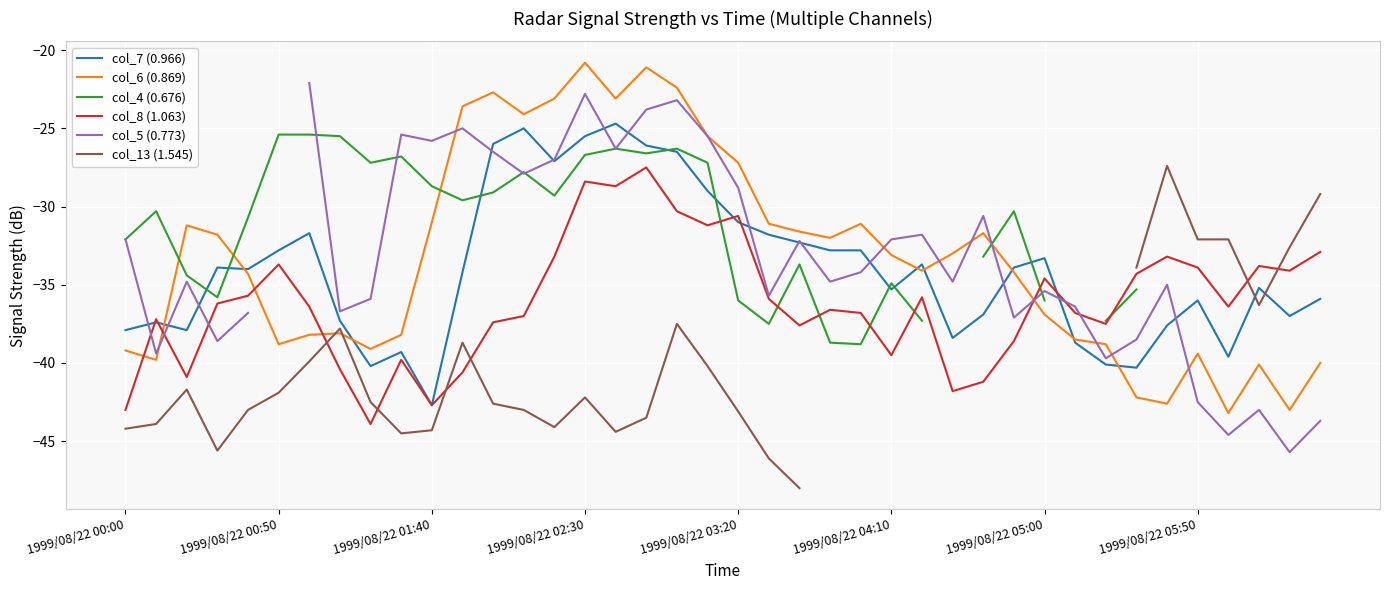

True or false: col_7 (0.966) and col_8 (1.063) intersect in this chart.

True